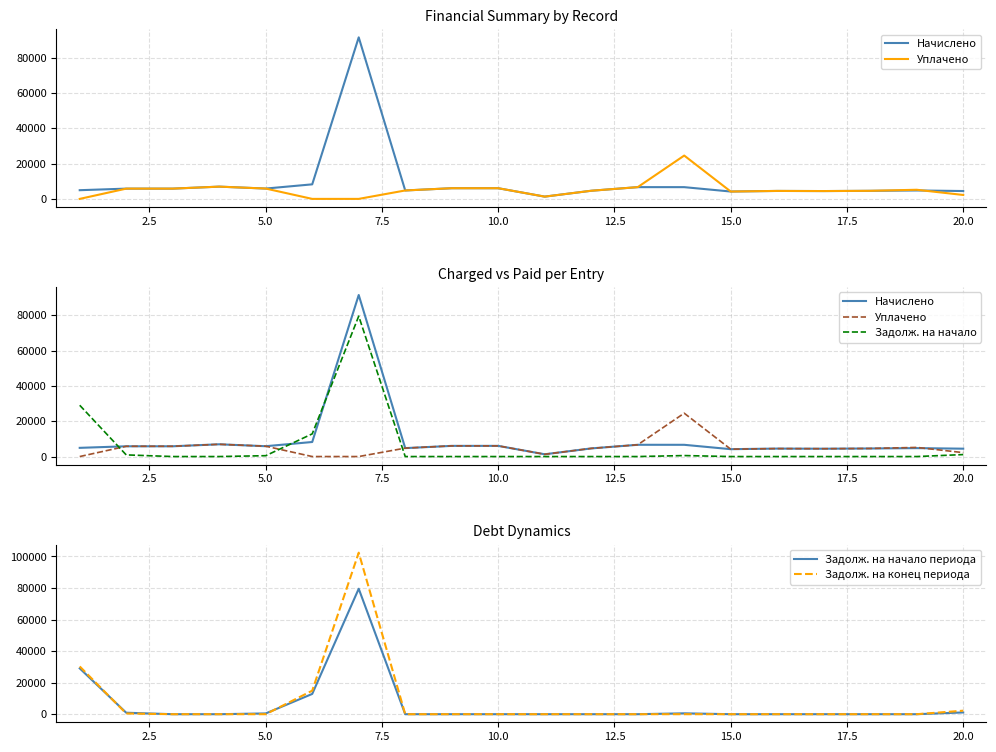

How many intersections are there between Задолж. на начало and Уплачено?

3